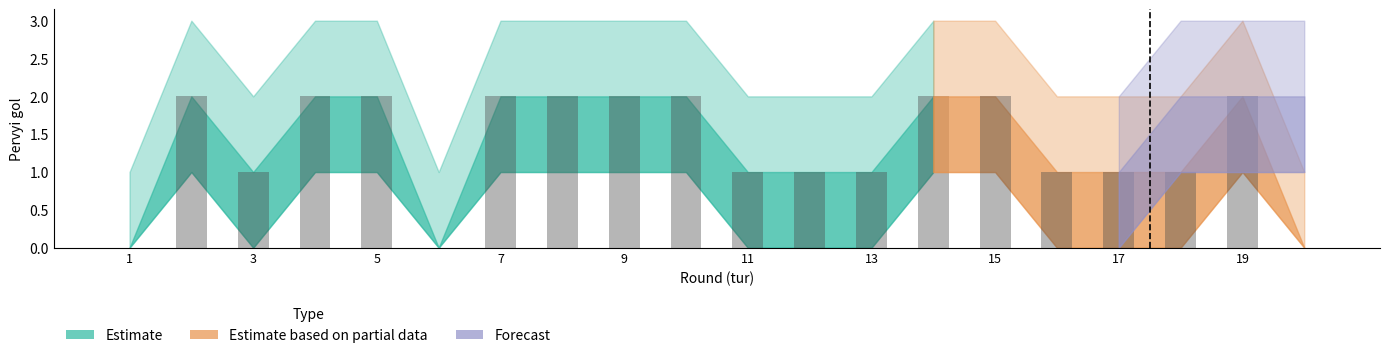

Which label corresponds to the largest value in the chart?

2